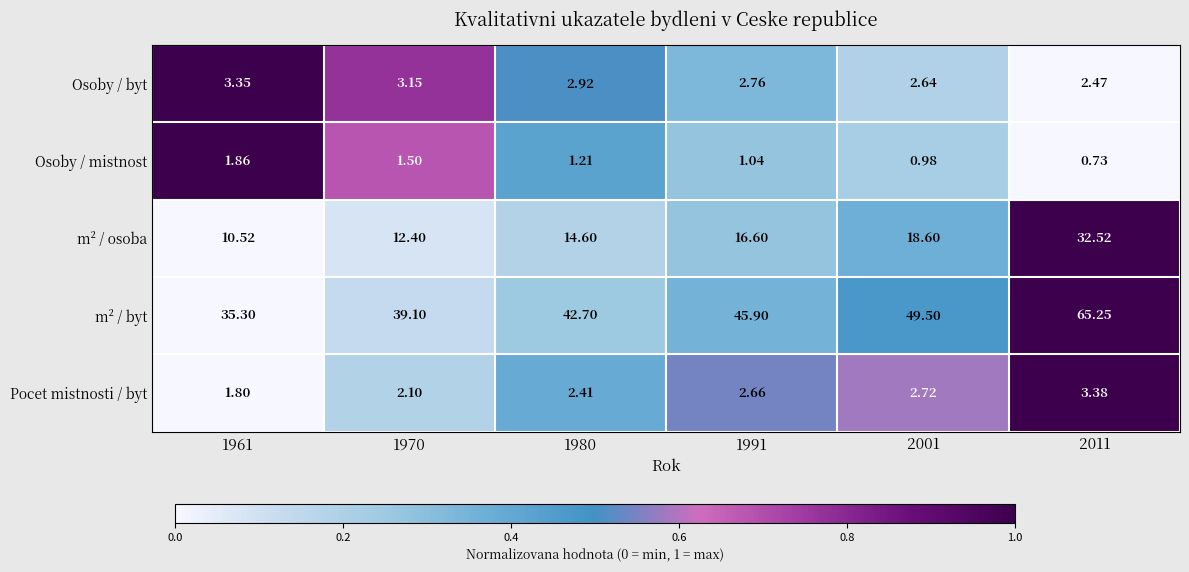

Which series has the widest spread of values?

m² / byt